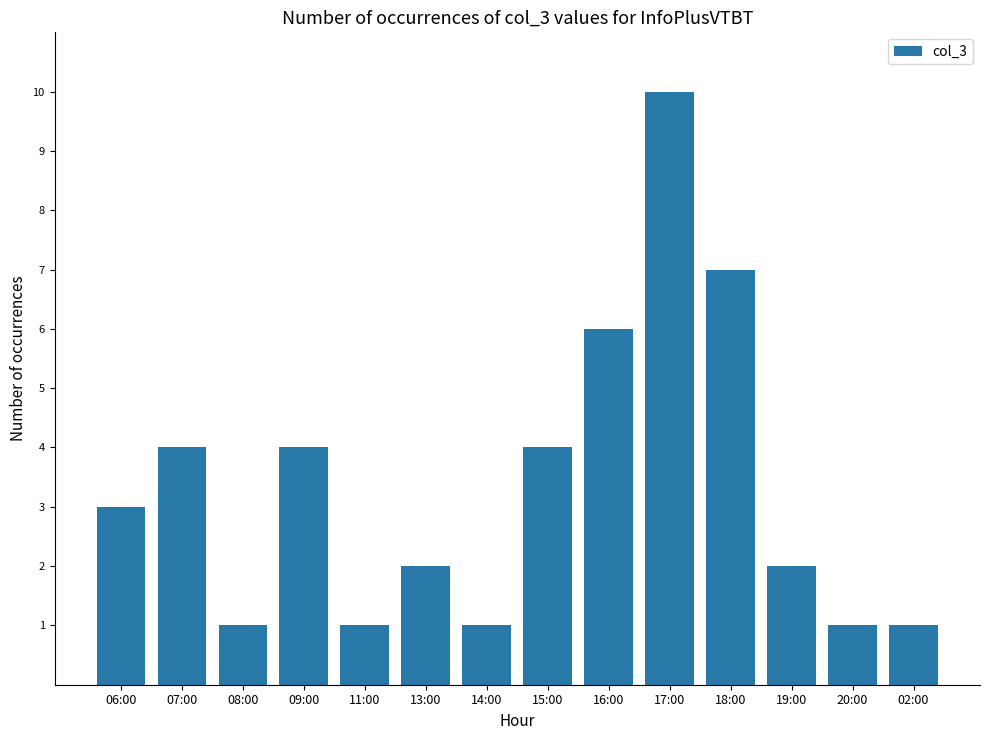

How many distinct data groups are displayed?

1